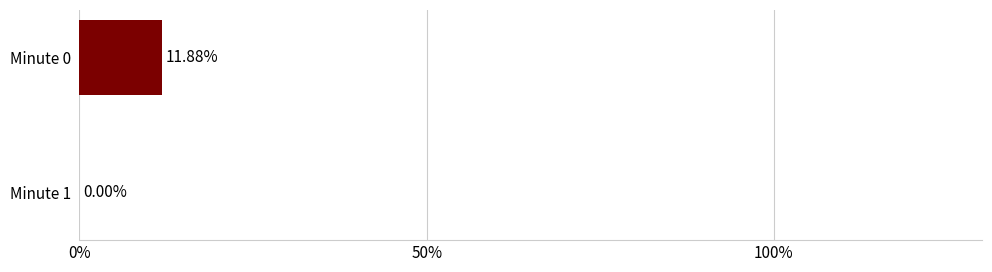

What is the sum of all values?

11.9